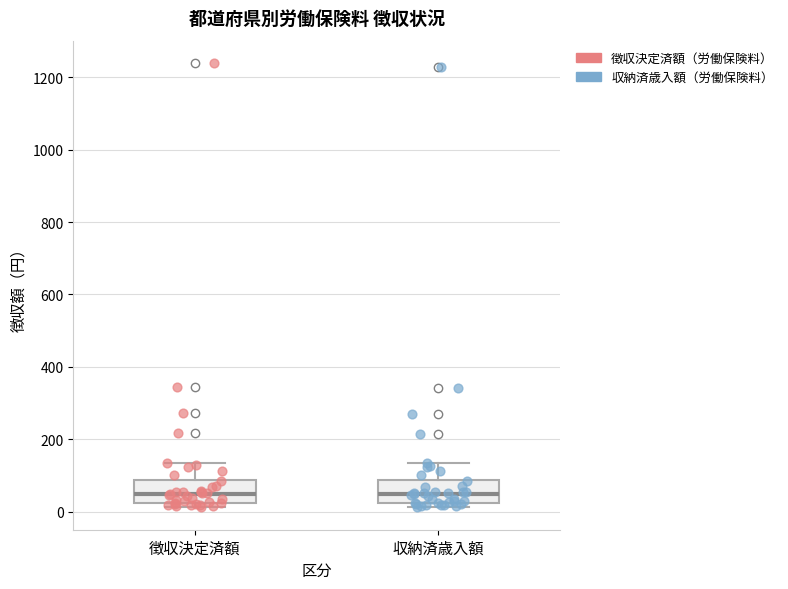

Where does the median line of the box for 収納済歳入額 sit on the y-axis? The values are not printed on the chart, so give them approximately, as read against the axis.

40